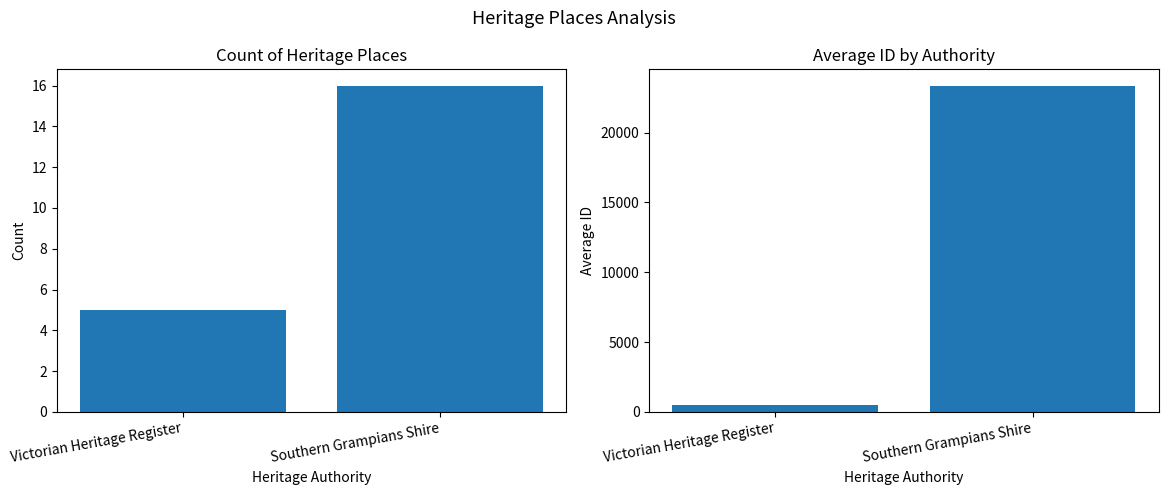

What is the difference between the highest and lowest values at Southern Grampians Shire?

23353.3